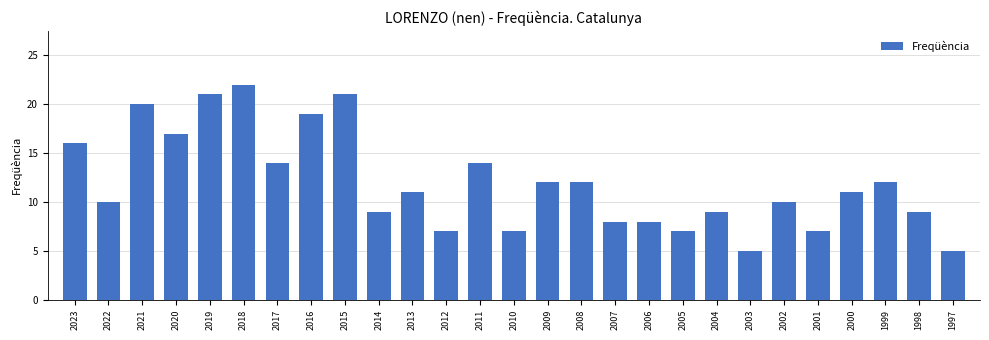

At which category does the chart reach its peak across all series?

2018